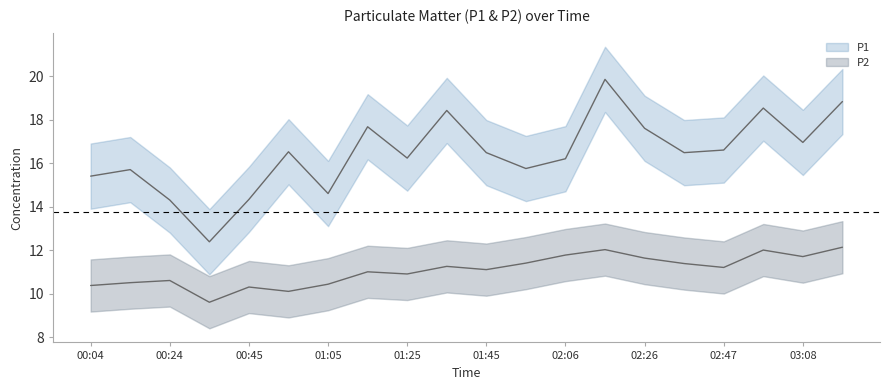

Reading left to right, list all the values displayed in this chart.

P1: 00:04=15.4	00:14=15.7	00:24=14.3	00:34=12.4	00:45=14.3	00:55=16.5	01:05=14.6	01:15=17.7	01:25=16.2	01:35=18.4	01:45=16.5	01:55=15.8	02:06=16.2	02:16=19.9	02:26=17.6	02:37=16.5	02:47=16.6	02:57=18.5	03:08=16.9	03:18=18.8
P2: 00:04=10.4	00:14=10.5	00:24=10.6	00:34=9.6	00:45=10.3	00:55=10.1	01:05=10.4	01:15=11.0	01:25=10.9	01:35=11.2	01:45=11.1	01:55=11.4	02:06=11.8	02:16=12.0	02:26=11.6	02:37=11.4	02:47=11.2	02:57=12.0	03:08=11.7	03:18=12.1